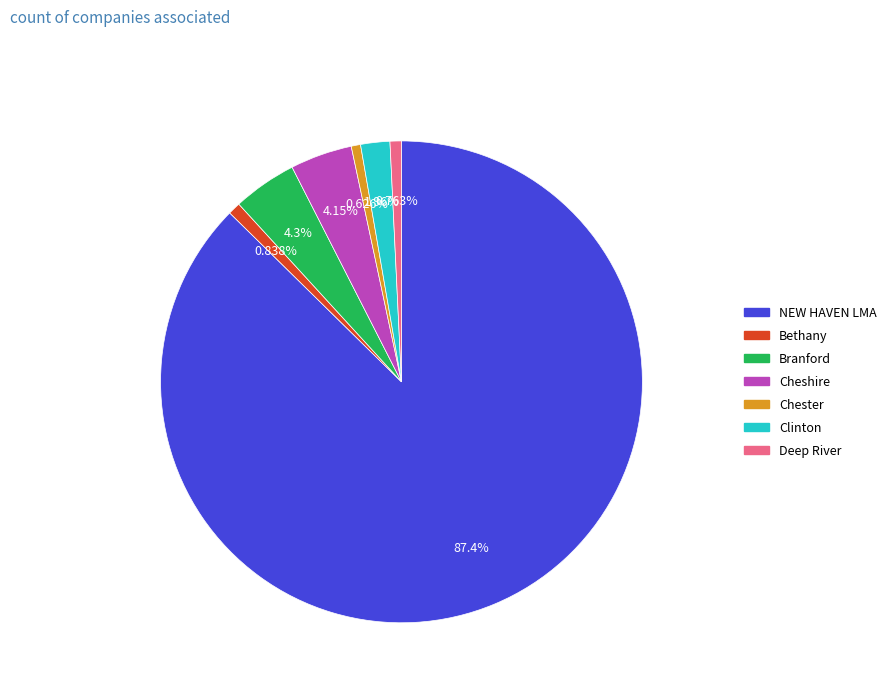

Count the number of slices in the pie.

7